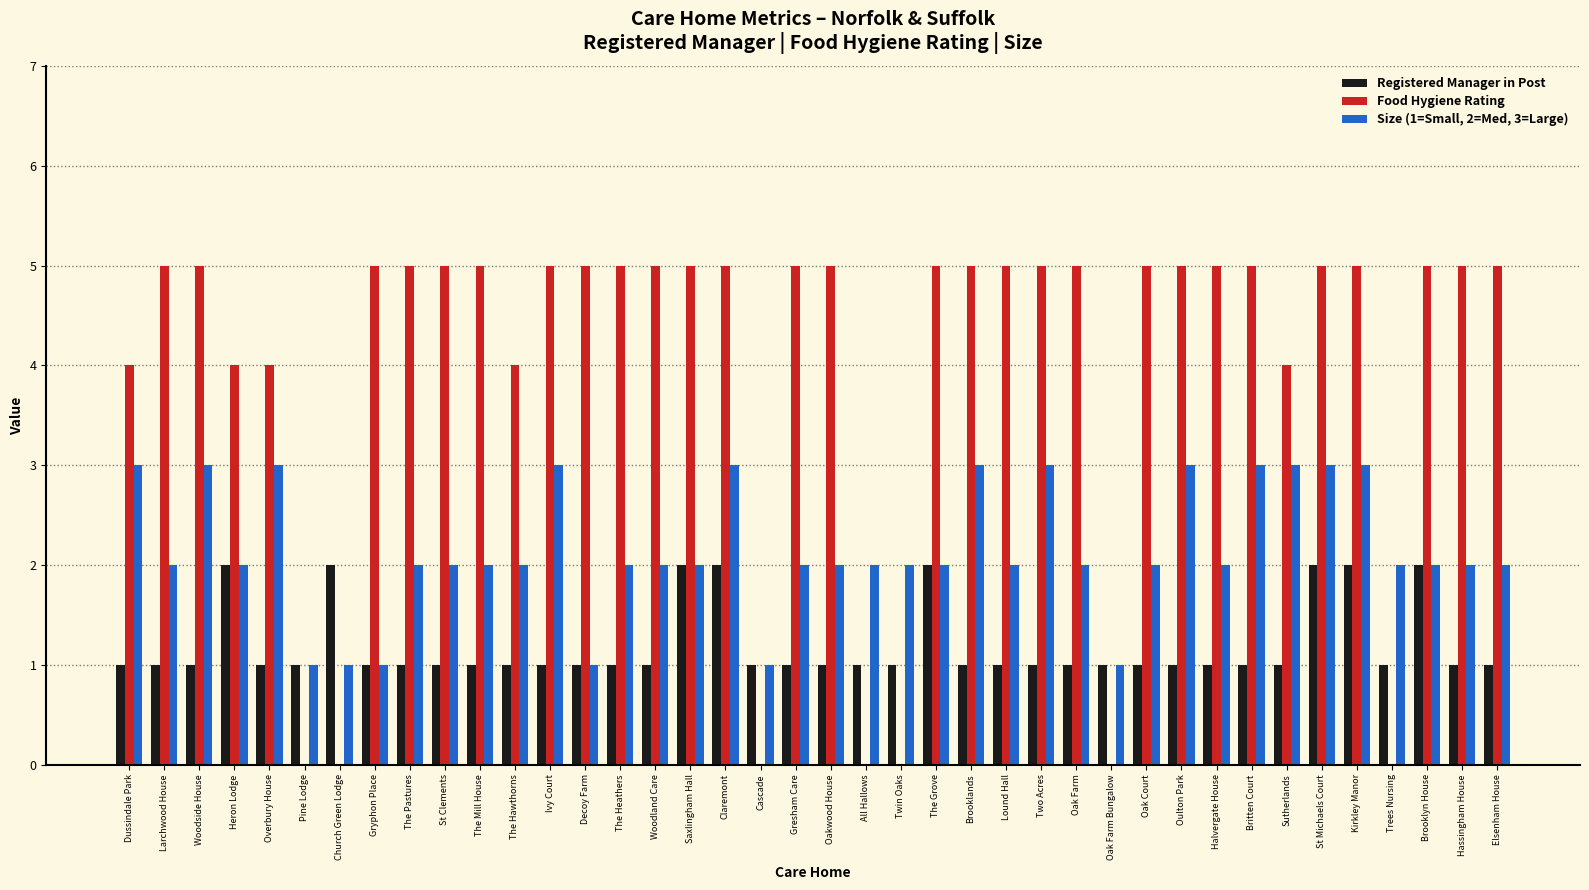

What is the total value across all series at Decoy Farm?

7